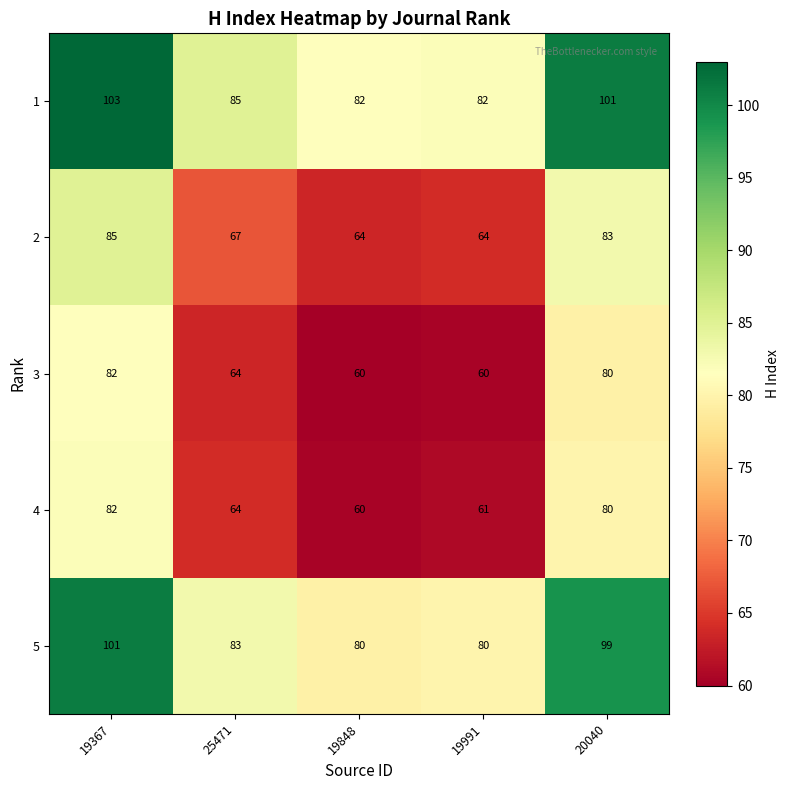

At how many categories does at least one series exceed 98?

2